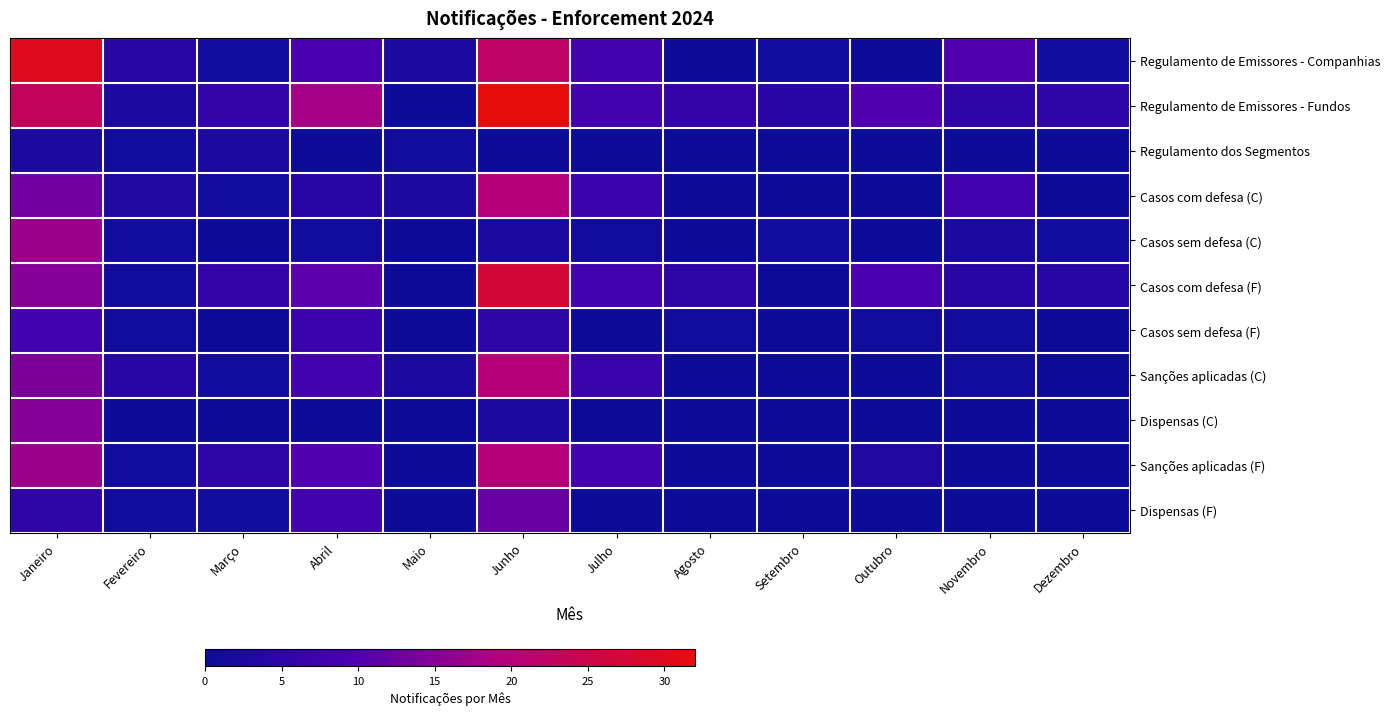

At how many categories does at least one series exceed 14?

3